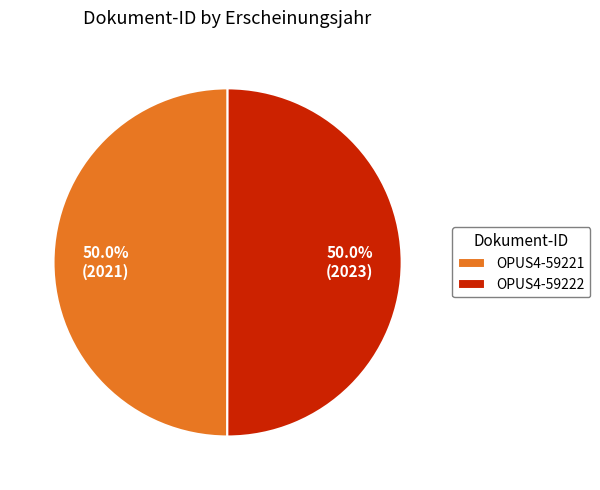

What percentage is NOT represented by OPUS4-59222?

50.0%